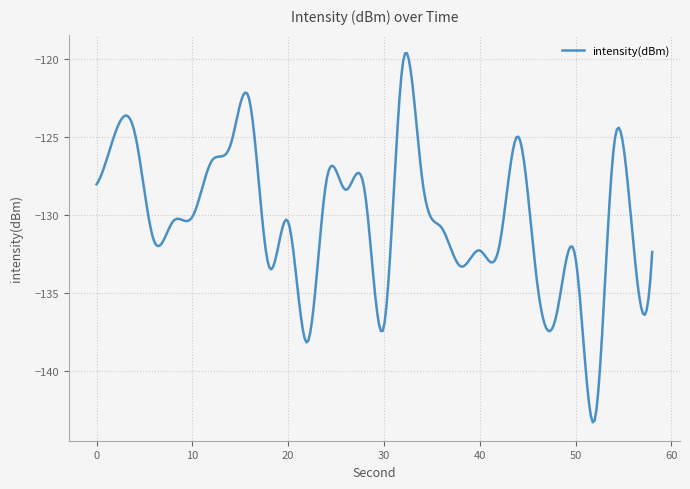

What is the minimum value shown in the chart?

-143.3